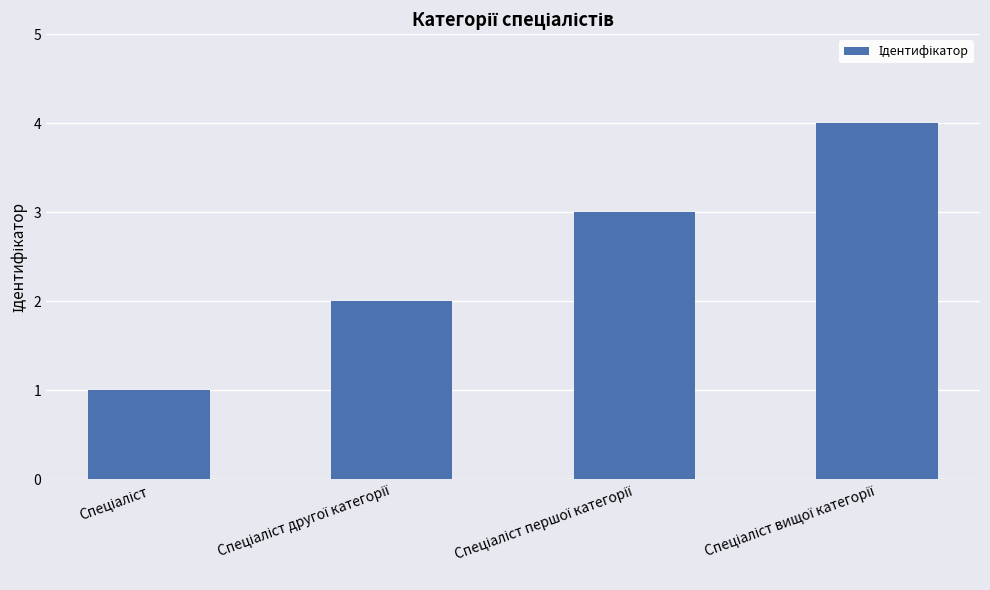

What is the difference between the maximum and minimum values?

3